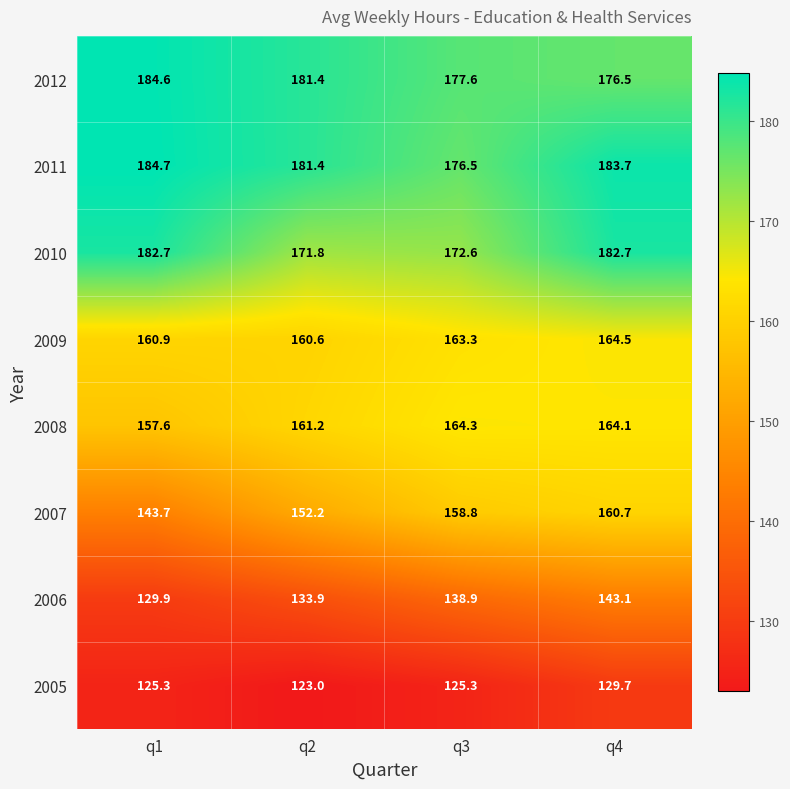

The value of 2006 at q1 is 129.9. True or false?

True